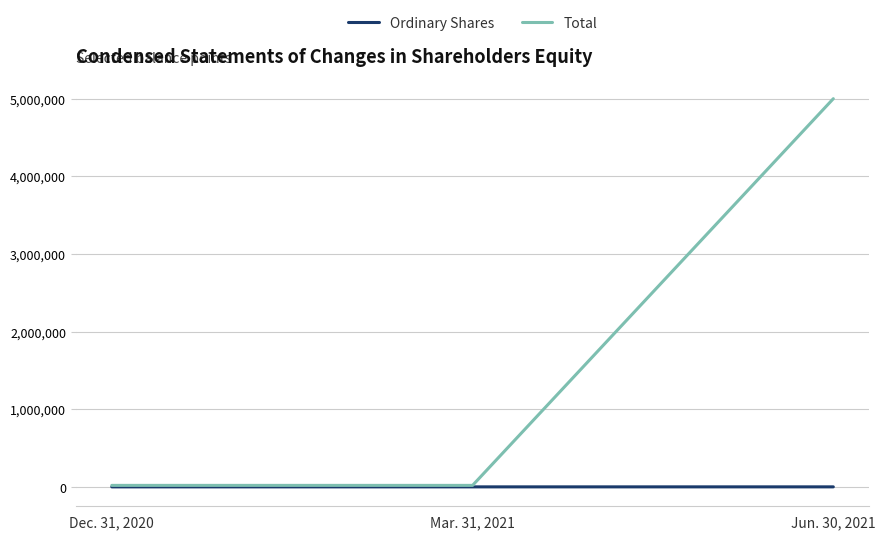

True or false: Total has a value of 19400 at Mar. 31, 2021.

True